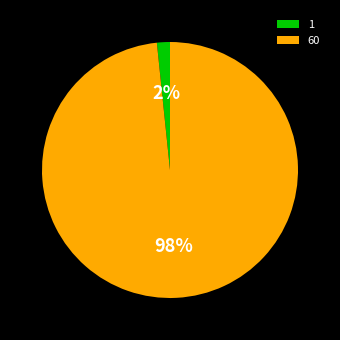

Rank the categories by value from highest to lowest.

60, 1